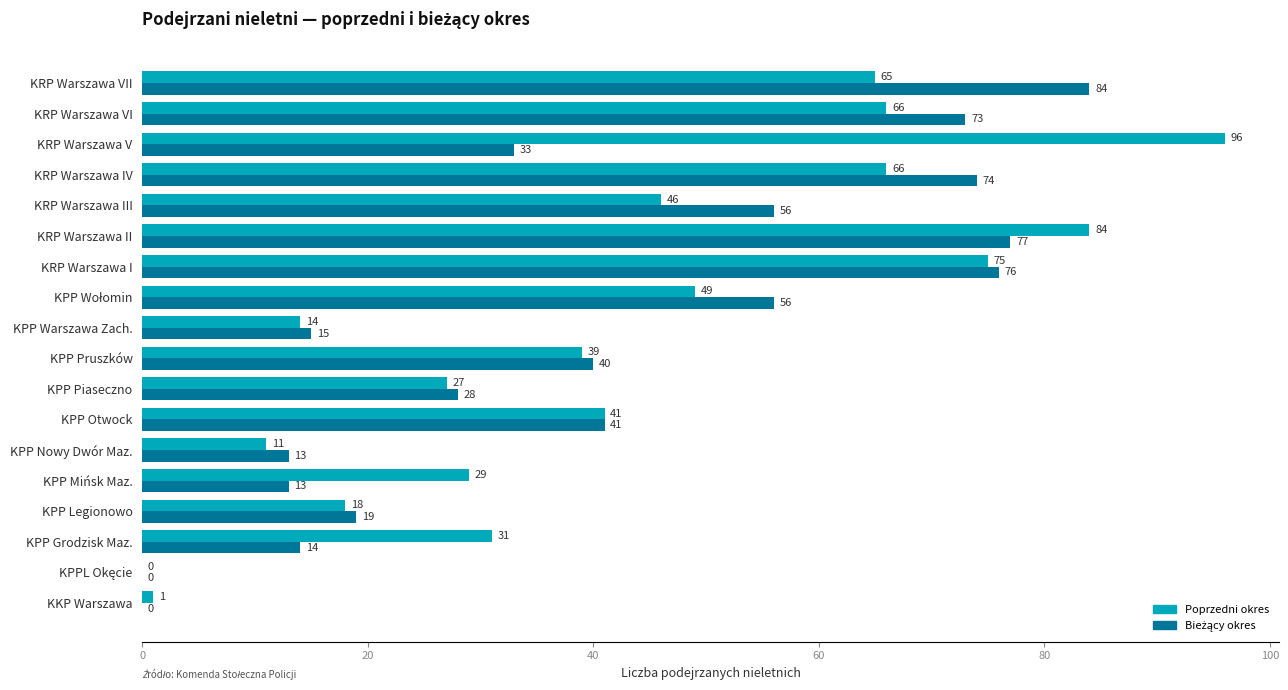

At which category is the sum across all series the highest?

KRP Warszawa II